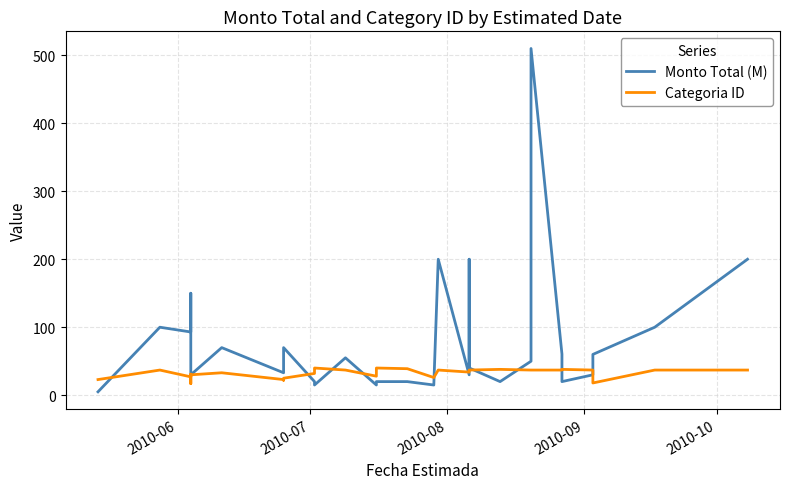

List the series in order of their overall mean, lowest first.

Categoria ID, Monto Total (M)